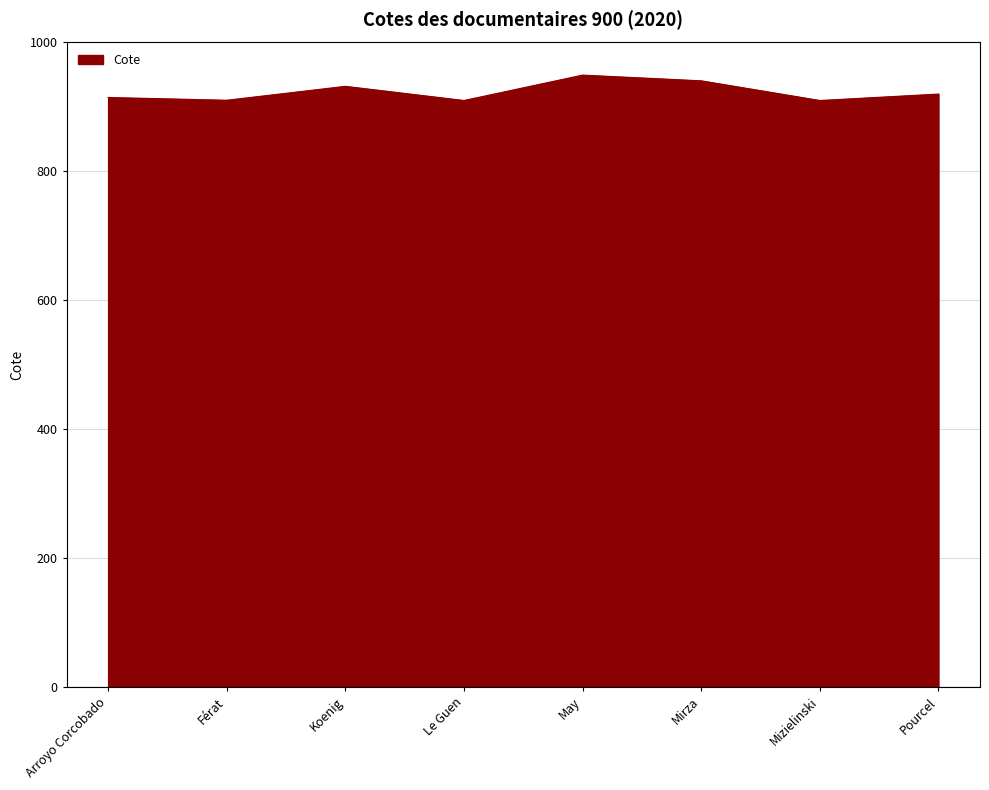

How many interior local peaks (higher than both neighbors) does the data have?

2